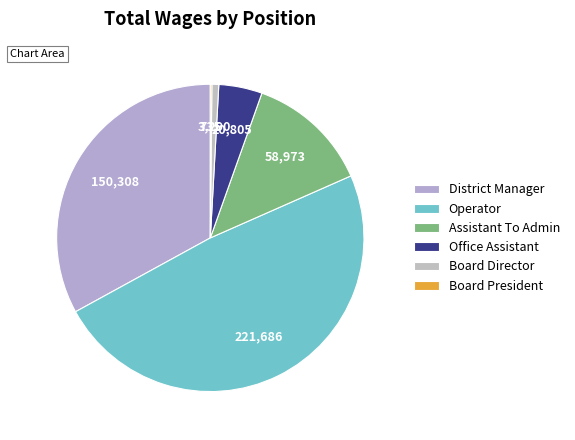

Combined, do Board President and Board Director account for over 50%?

No